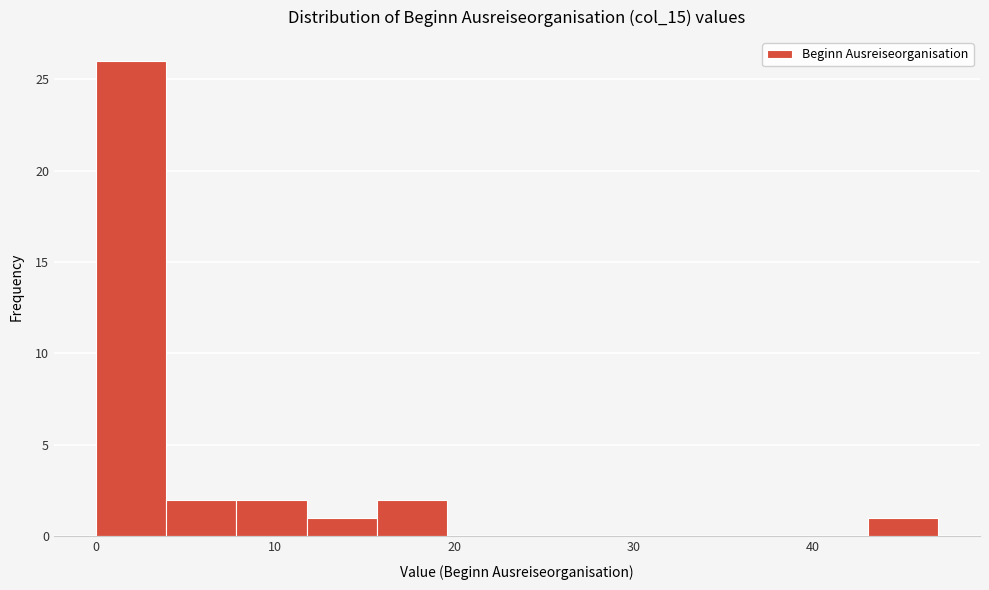

Around what value on the x-axis is the tallest bar? Give the approximate position of its centre, as read against the axis.

2